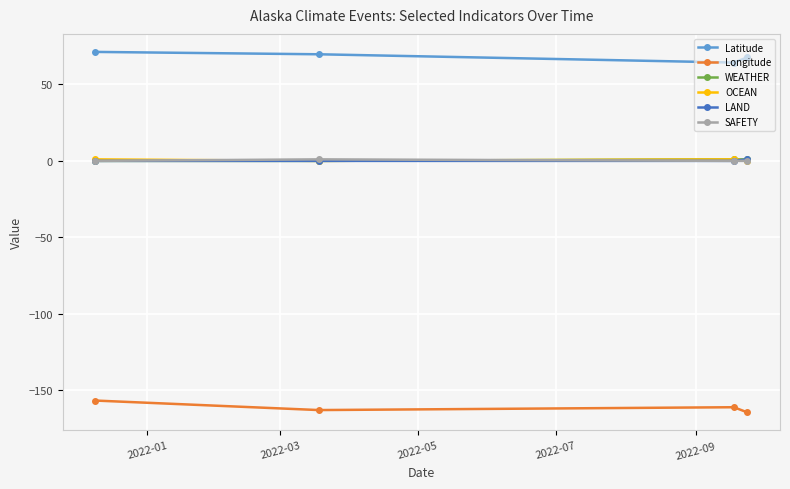

How many lines are shown in the chart?

6